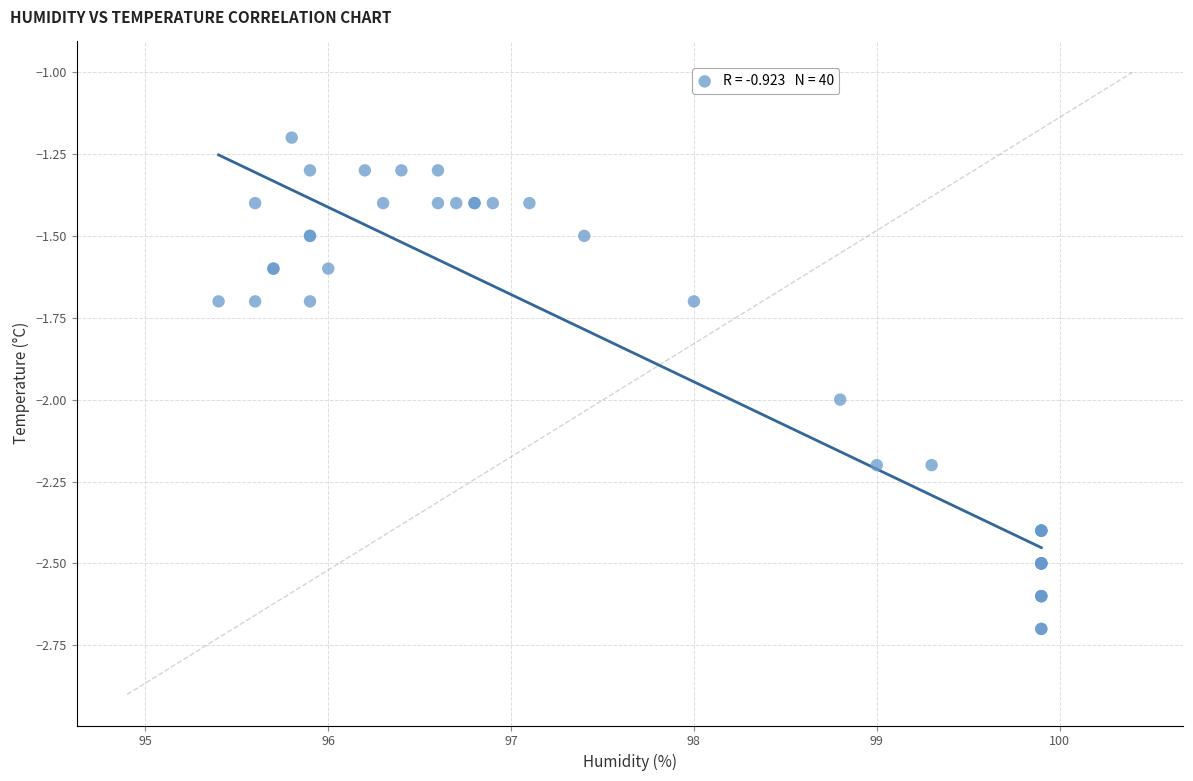

What Y value in the scatter plot is closest to -1?

-1.2